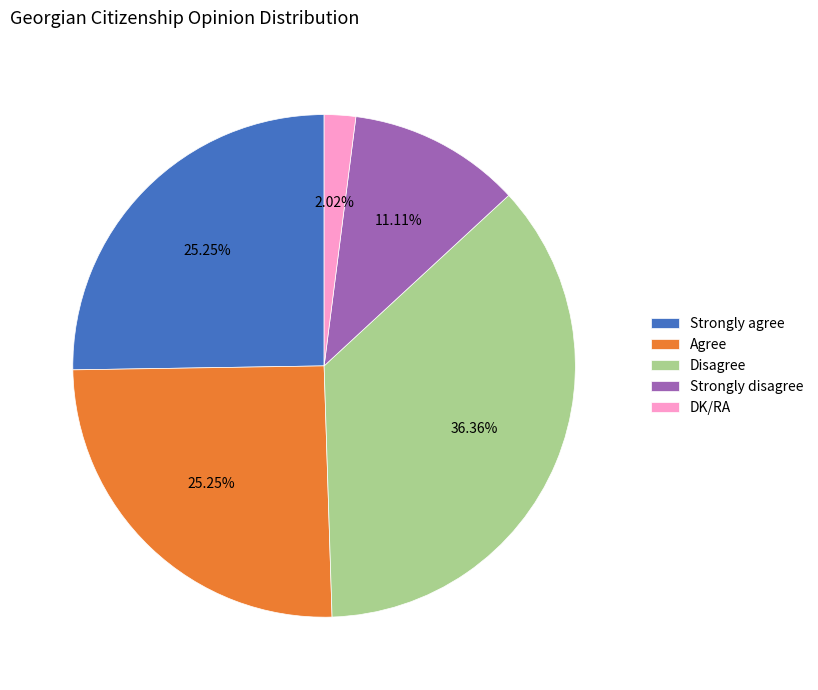

To the nearest percent, what percentage of the pie is Strongly agree?

25%